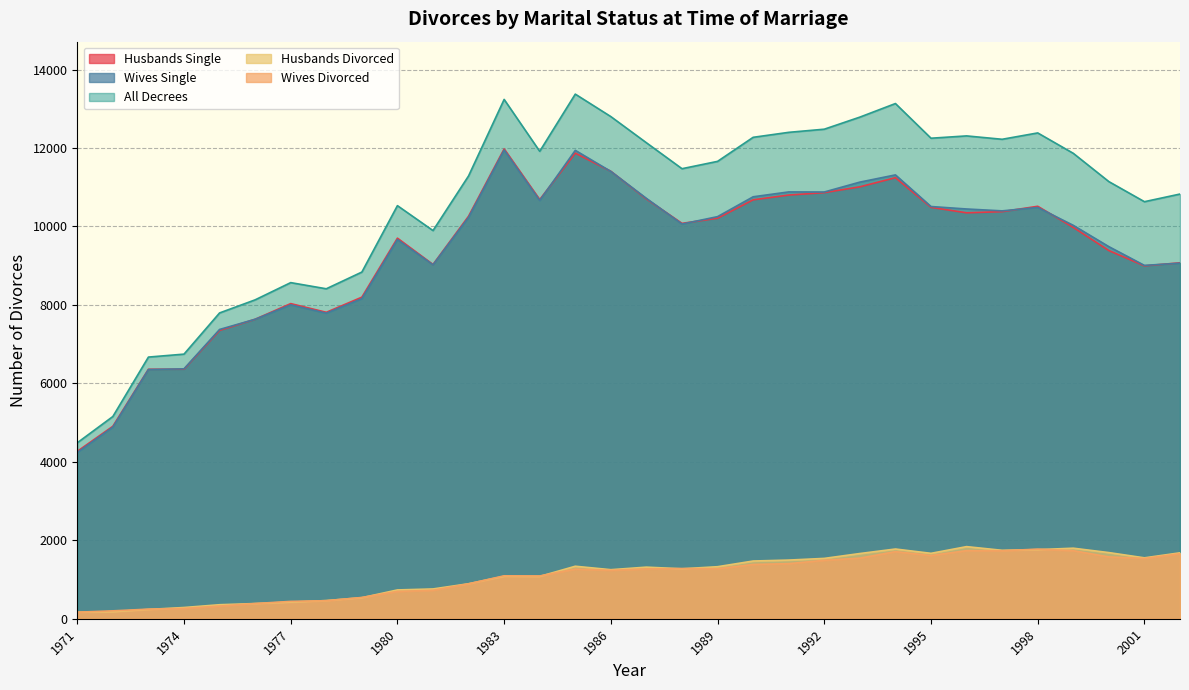

The Husbands Divorced series shows 667 at 1987. True or false?

False